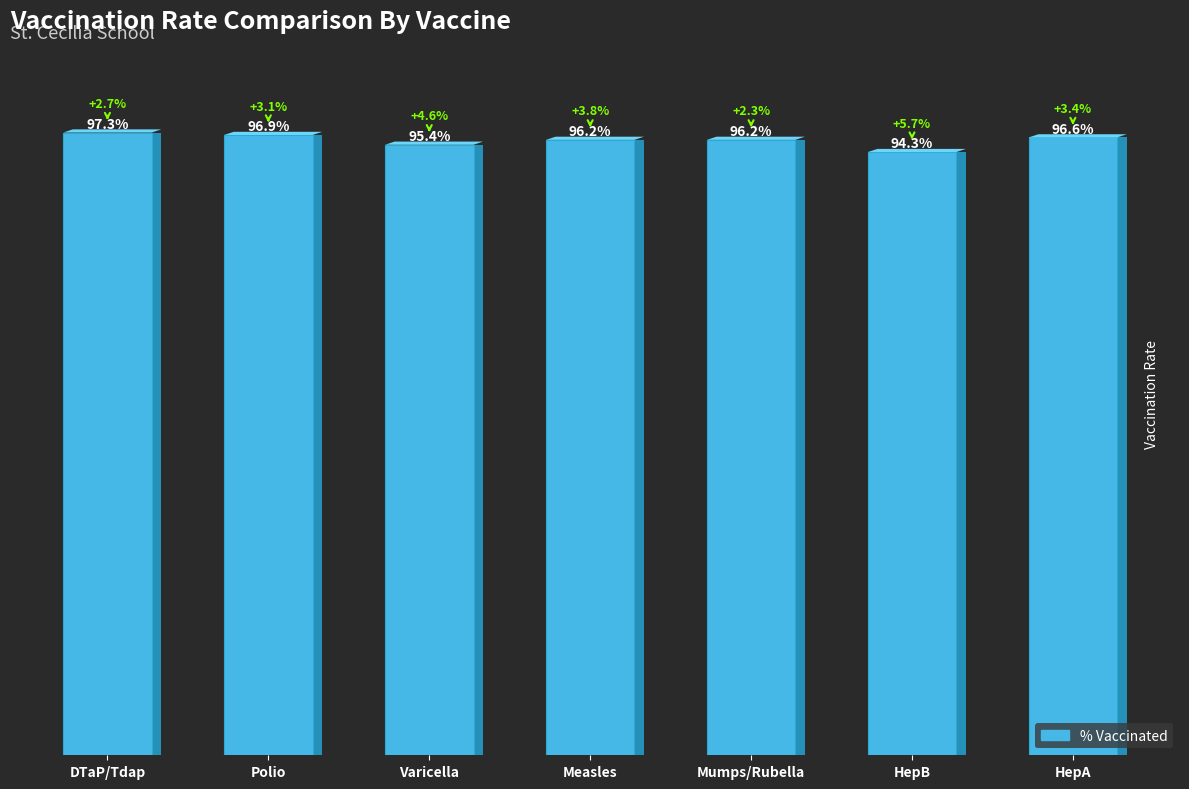

Reading left to right, transcribe all the data shown in this chart.

DTaP/Tdap=1.0	Polio=1.0	Varicella=1.0	Measles=1.0	Mumps/Rubella=1.0	HepB=0.9	HepA=1.0